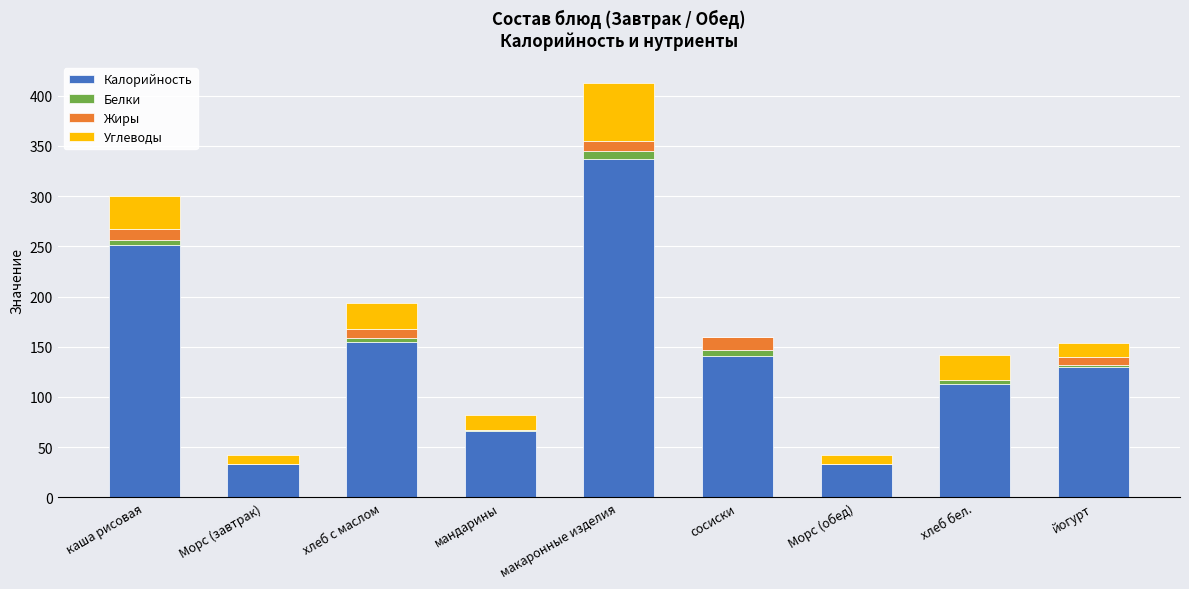

True or false: Калорийность has a value of 198.5 at сосиски.

False